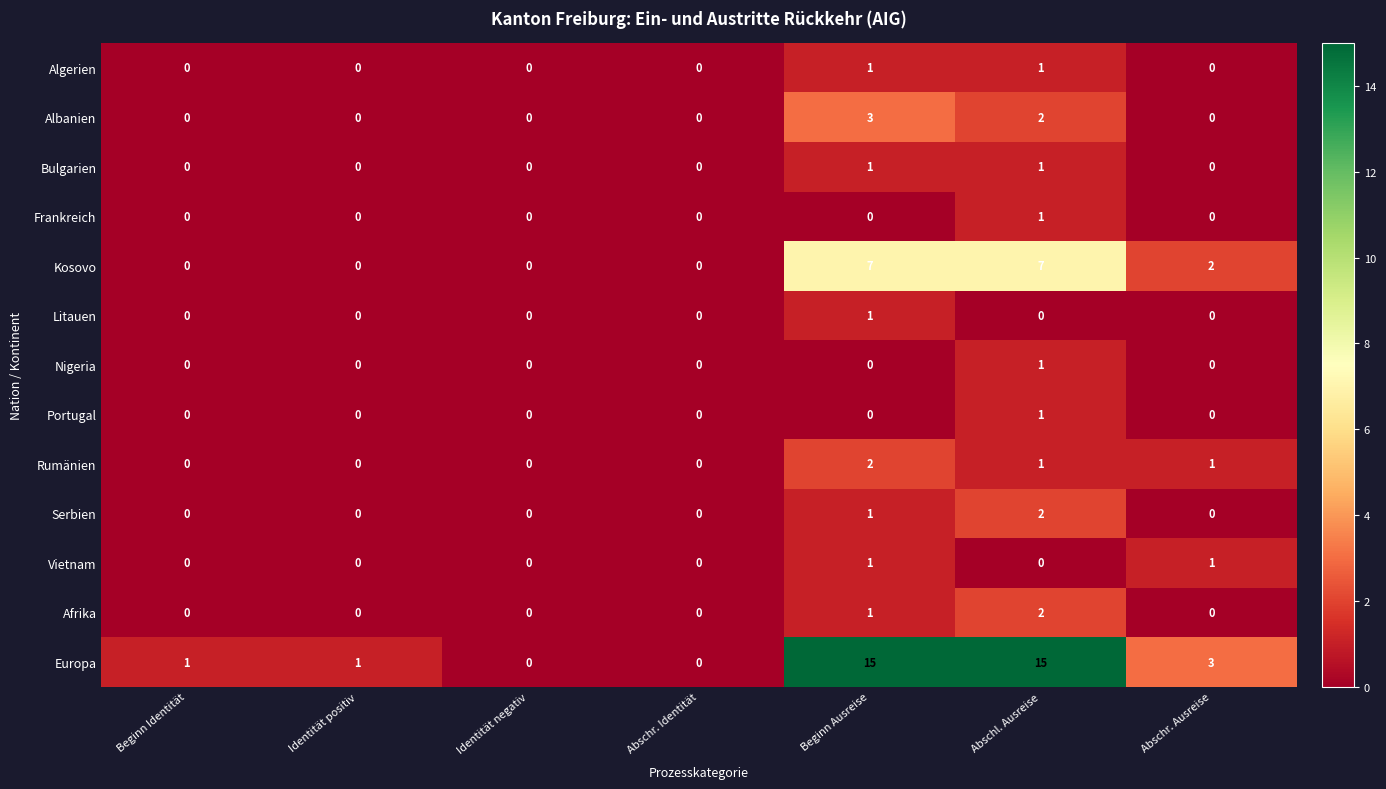

Is the value of Portugal at Abschl. Ausreise greater than the value of Frankreich at Identität negativ?

Yes